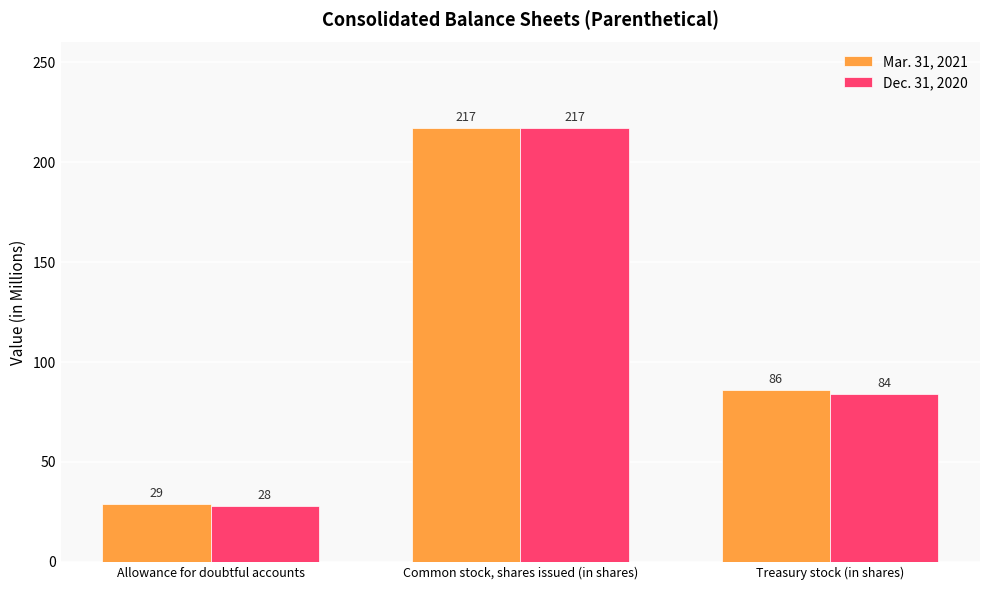

The value of Dec. 31, 2020 at Common stock, shares issued (in shares) is 217. True or false?

True